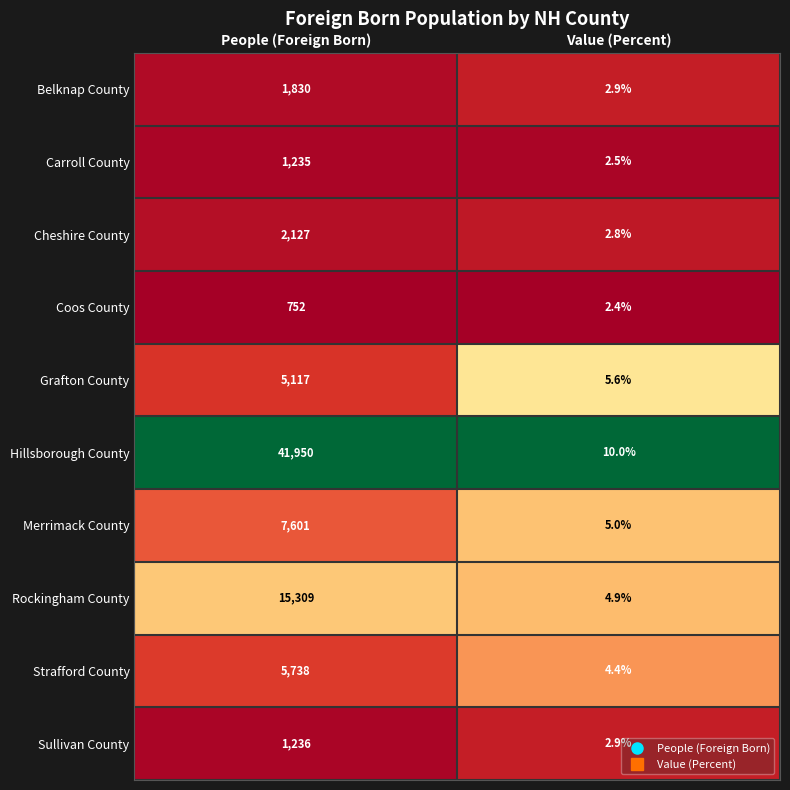

Reading left to right, list all the values displayed in this chart.

Belknap County: People (Foreign Born)=1830.0	Value (Percent)=2.9
Carroll County: People (Foreign Born)=1235.0	Value (Percent)=2.5
Cheshire County: People (Foreign Born)=2127.0	Value (Percent)=2.8
Coos County: People (Foreign Born)=752.0	Value (Percent)=2.4
Grafton County: People (Foreign Born)=5117.0	Value (Percent)=5.6
Hillsborough County: People (Foreign Born)=41950.0	Value (Percent)=10.0
Merrimack County: People (Foreign Born)=7601.0	Value (Percent)=5.0
Rockingham County: People (Foreign Born)=15309.0	Value (Percent)=4.9
Strafford County: People (Foreign Born)=5738.0	Value (Percent)=4.4
Sullivan County: People (Foreign Born)=1236.0	Value (Percent)=2.9